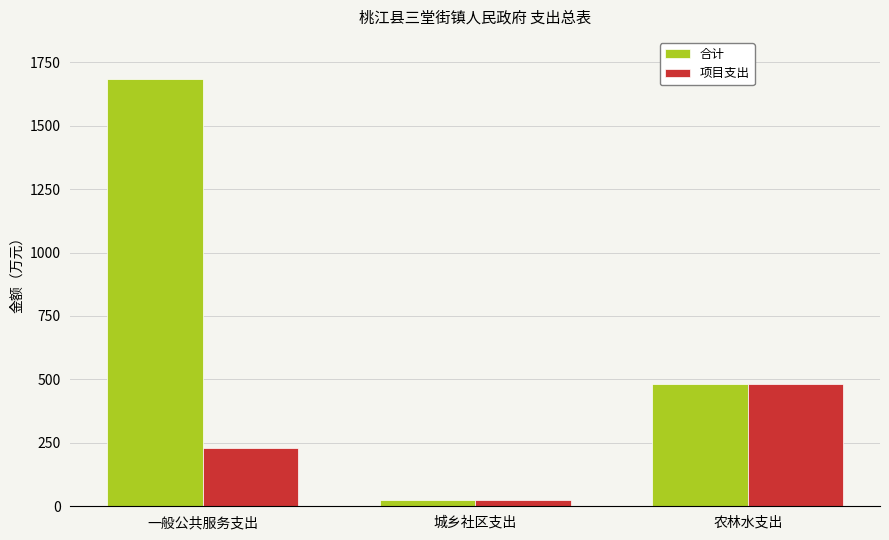

What is the label of the 2nd bar from the left?

城乡社区支出